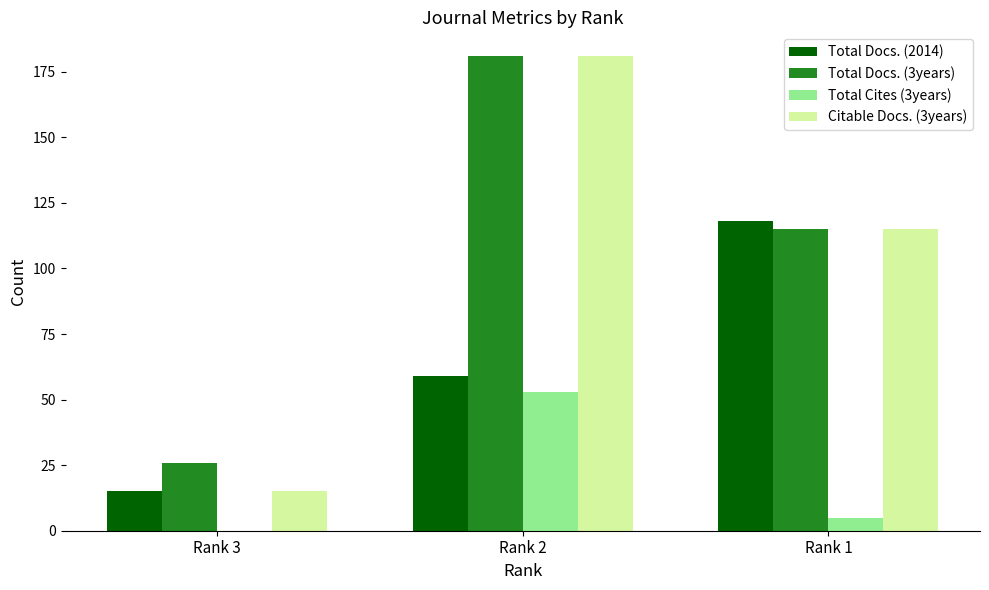

Which series has the largest total across all categories?

Total Docs. (3years)